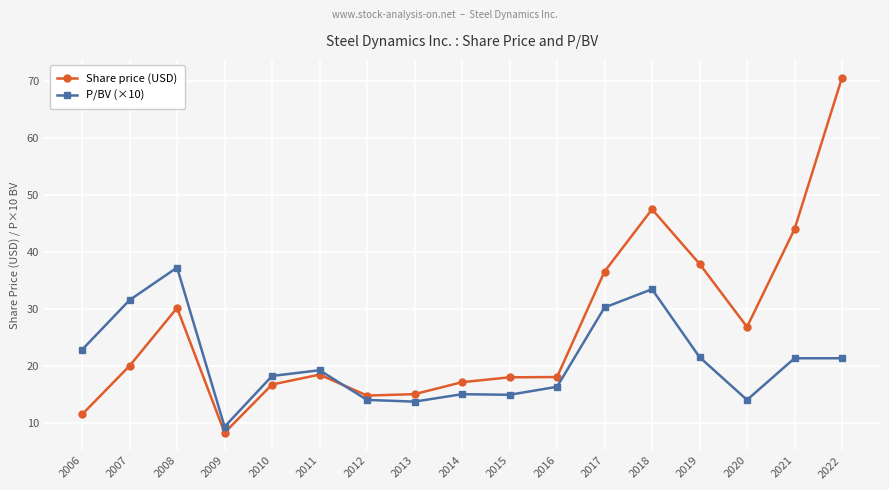

What is the value of the Share price (USD) point at the 10th from the left?

18.1